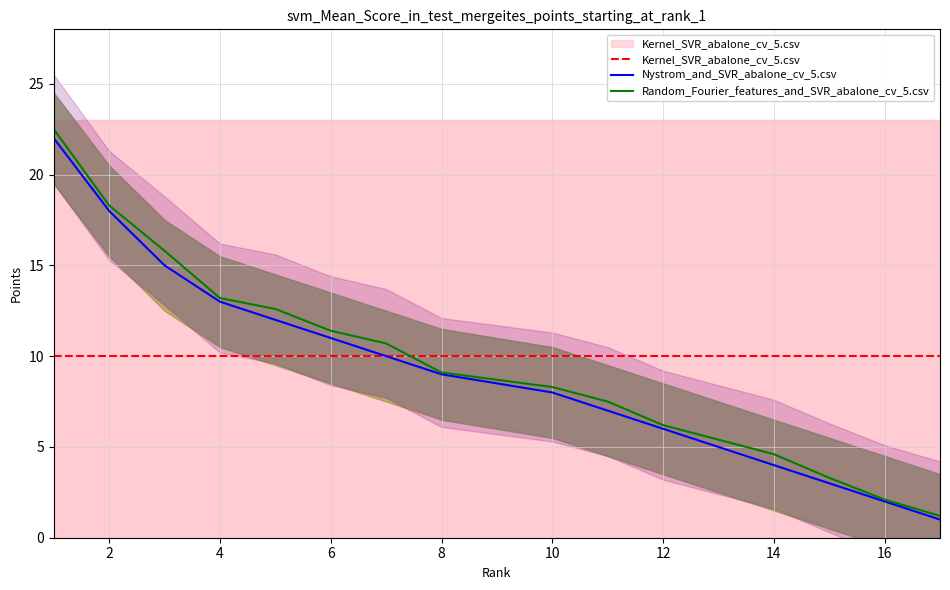

True or false: Random_Fourier_features_and_SVR and Nystrom_and_SVR cross at least once.

False